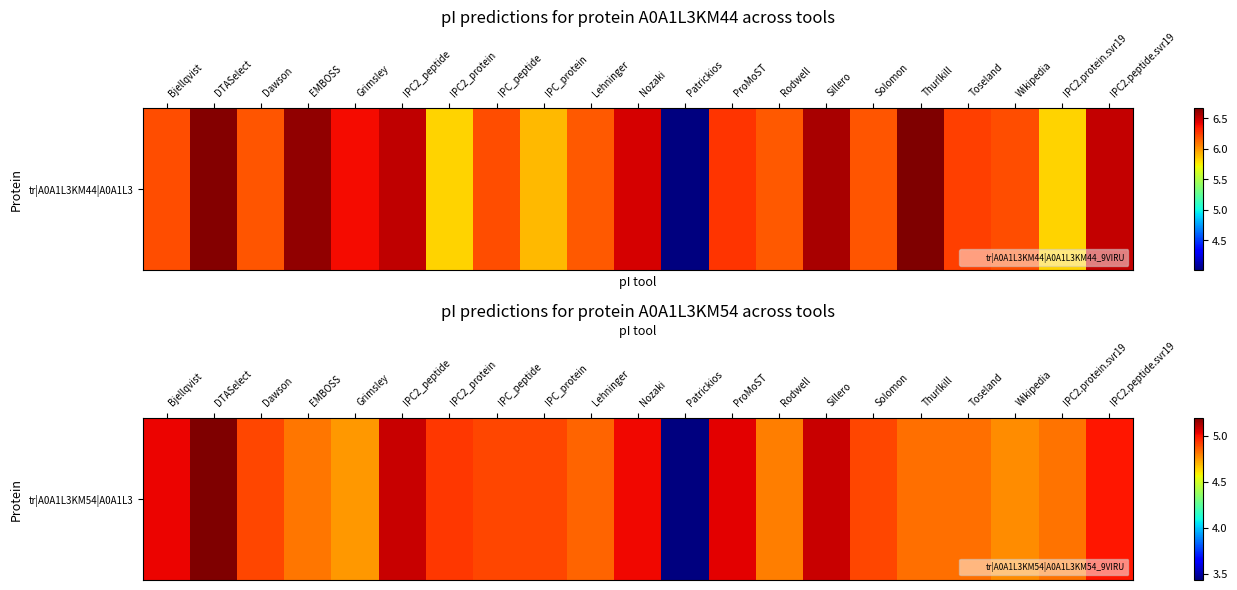

Which label corresponds to the smallest value in the chart?

Patrickios